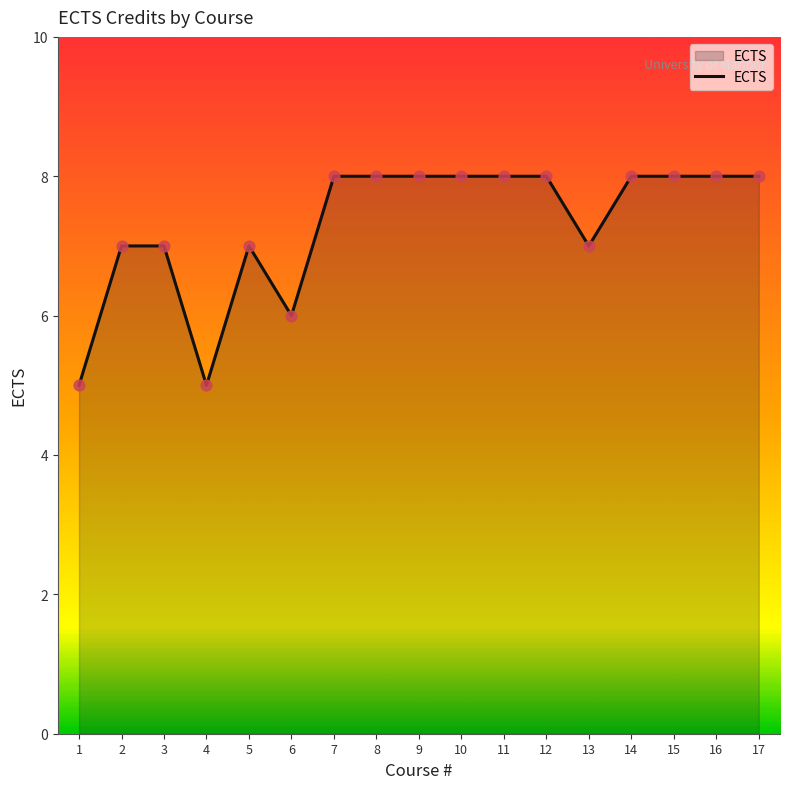

Which has a higher value, 17 or 6?

17